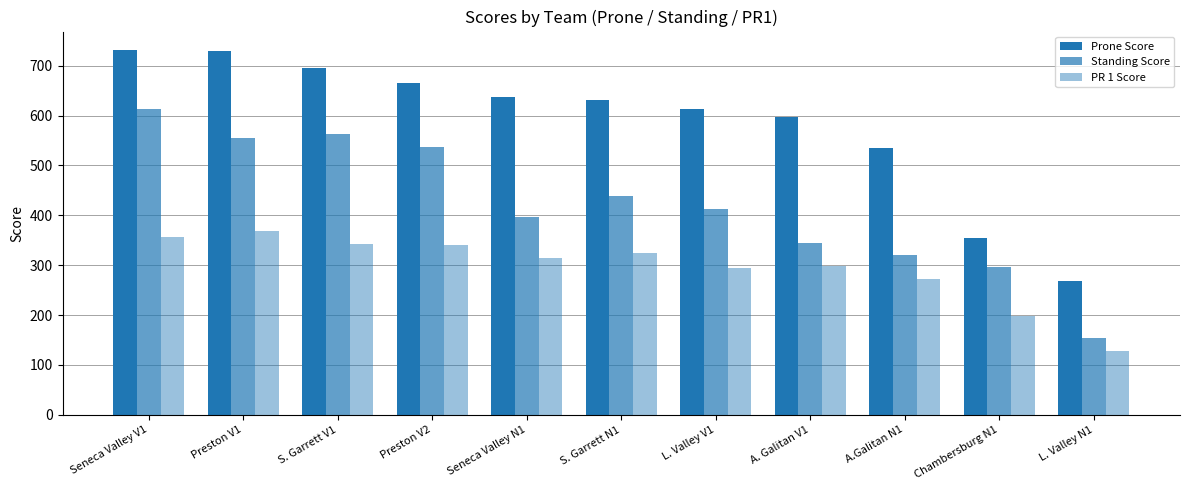

What is the minimum value for Prone Score?

268